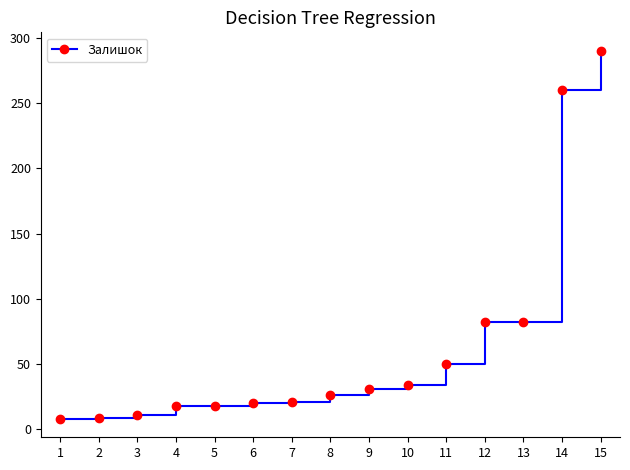

The chart shows a value of 20 at 6. True or false?

True